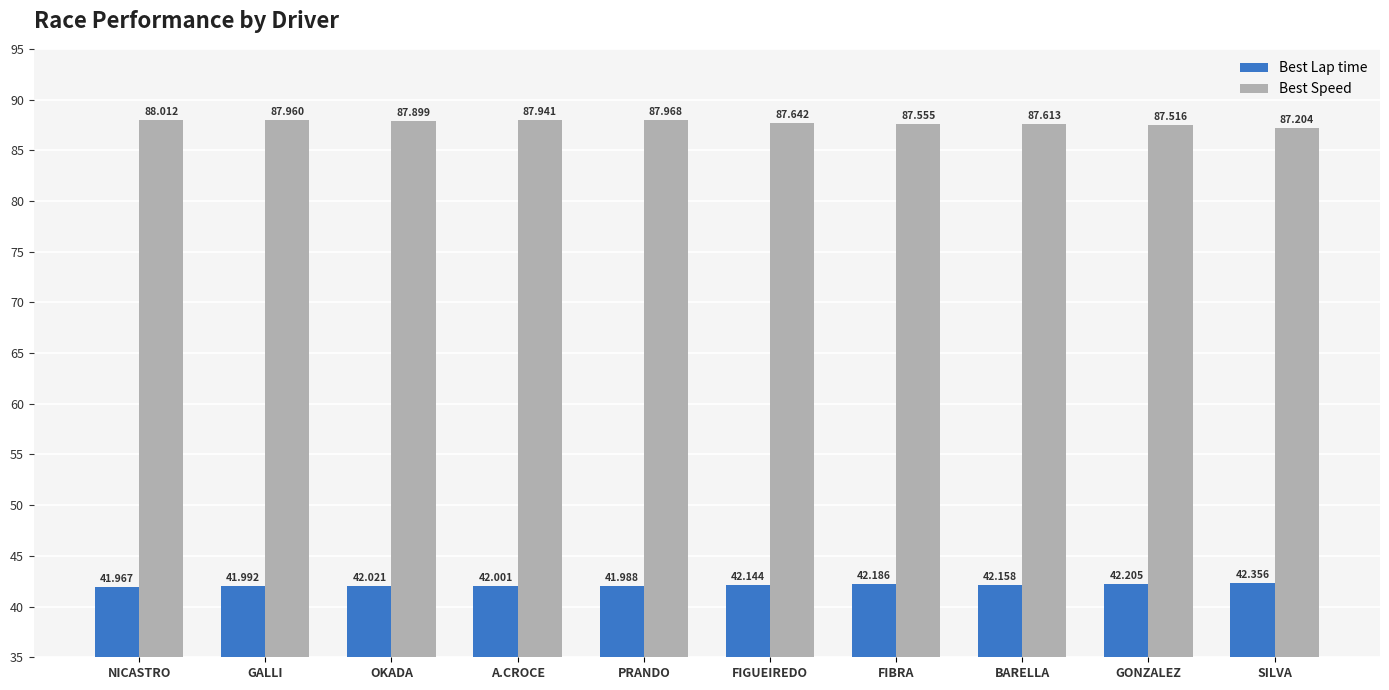

Which series changed the most between PRANDO and BARELLA?

Best Speed